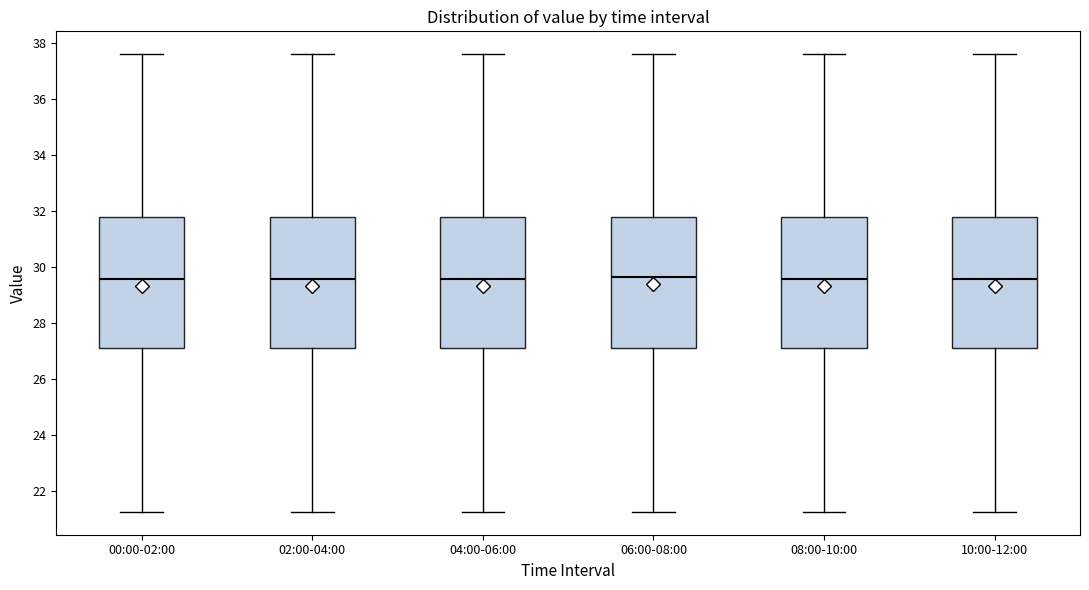

Reading left to right, transcribe this box plot: for each box, give where its median line is, the range the box spans, and where its two whiskers end, as read against the y-axis. The values are not printed on the chart, so give them approximately, as read against the axis.

00:00-02:00: median 29.6, box 27.2 to 31.8, whiskers 21.2 to 37.6
02:00-04:00: median 29.6, box 27.2 to 31.8, whiskers 21.2 to 37.6
04:00-06:00: median 29.6, box 27.2 to 31.8, whiskers 21.2 to 37.6
06:00-08:00: median 29.6, box 27.2 to 31.8, whiskers 21.2 to 37.6
08:00-10:00: median 29.6, box 27.2 to 31.8, whiskers 21.2 to 37.6
10:00-12:00: median 29.6, box 27.2 to 31.8, whiskers 21.2 to 37.6